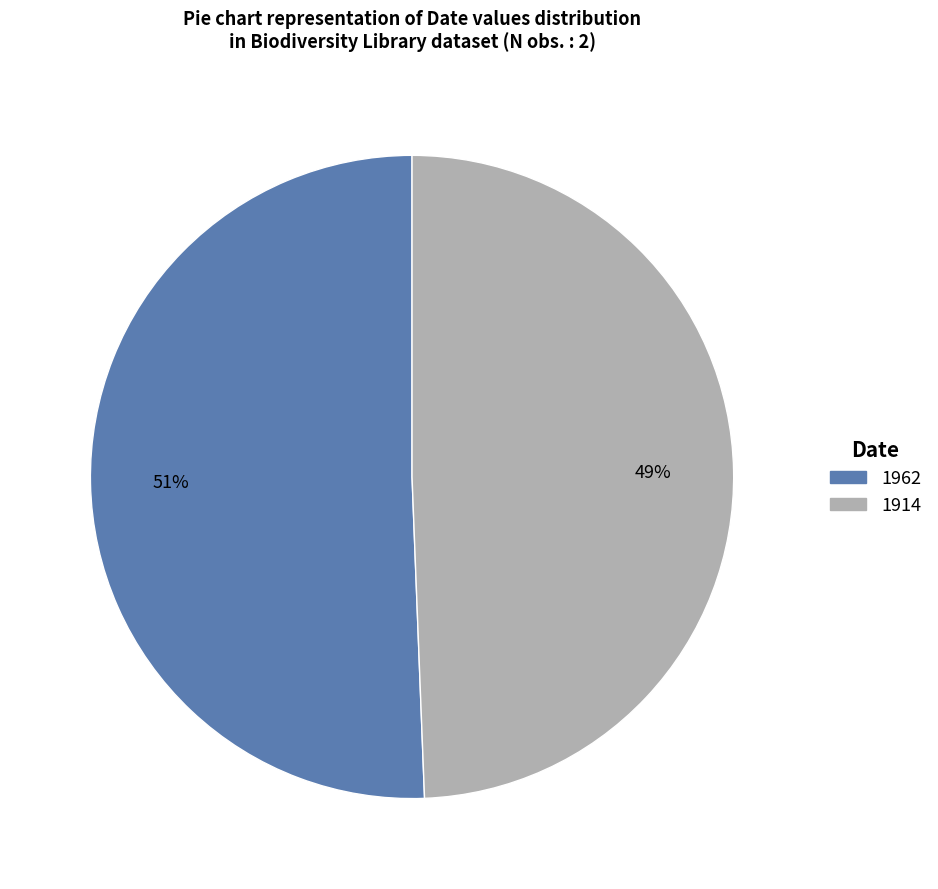

Approximately how many times larger is the value at 1914 compared to 1962?

1.0